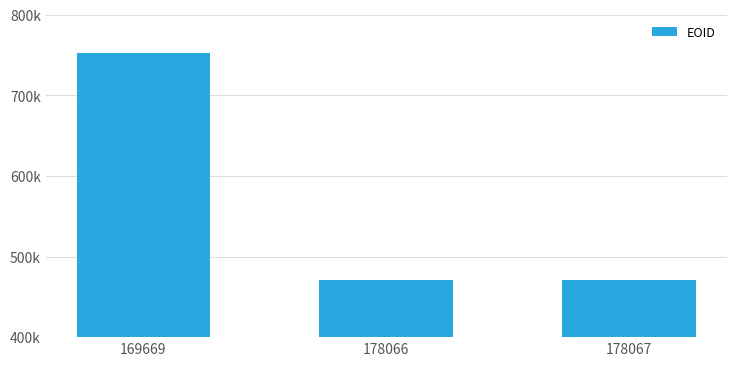

List the labels in order of value, largest first.

169669, 178067, 178066